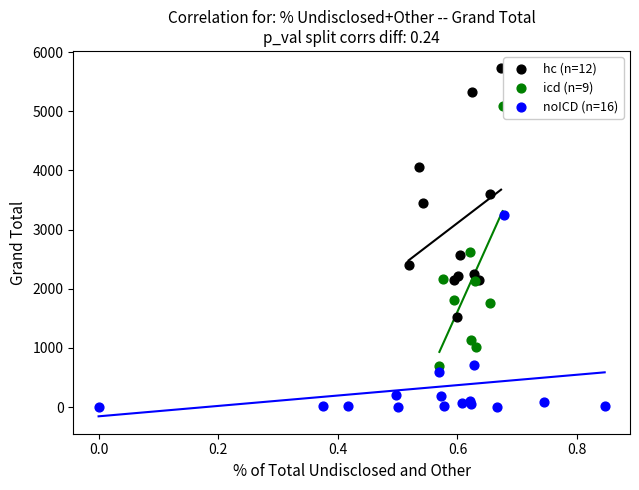

Which series reaches the maximum Y coordinate?

hc (n=12)